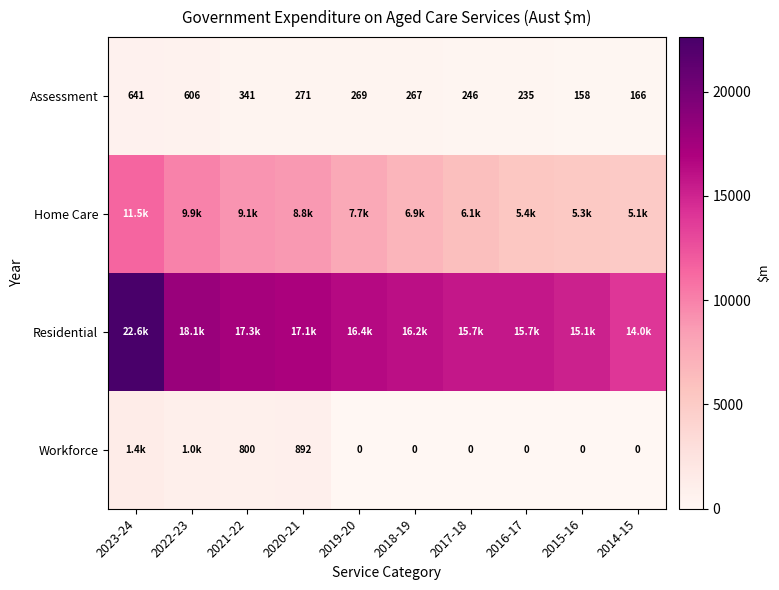

The value of Assessment at 2018-19 is 110.7. True or false?

False